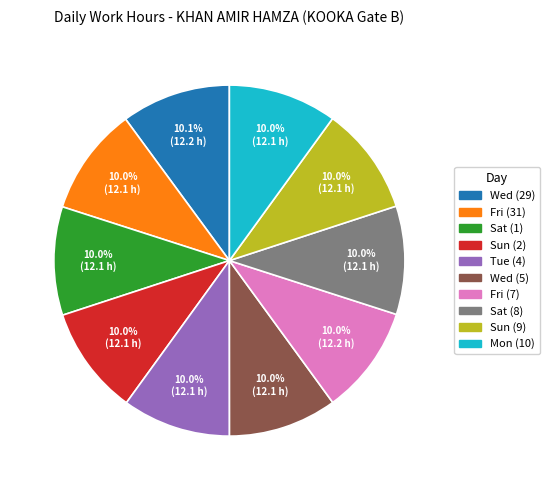

Does any single category account for the majority?

No